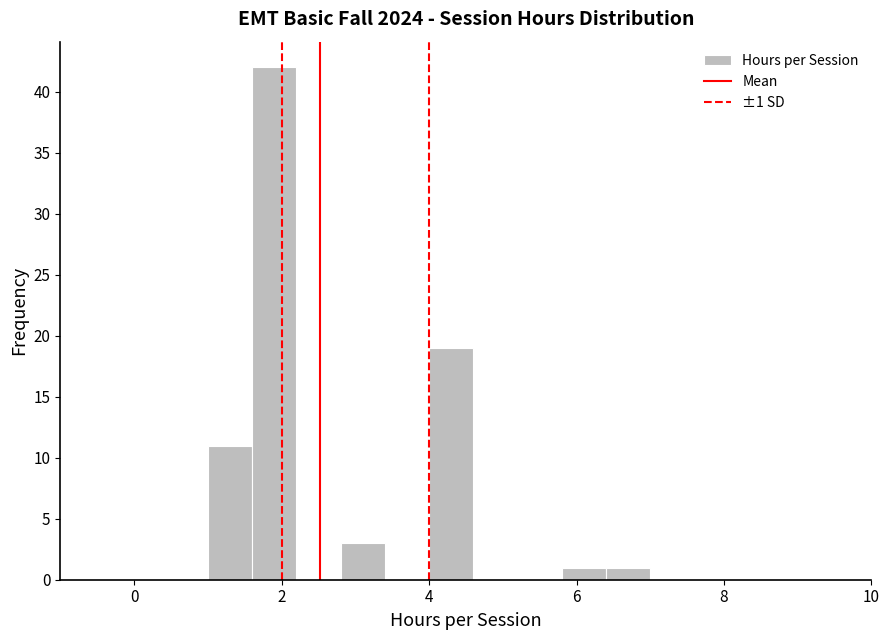

Around what value on the x-axis is the tallest bar? Give the approximate position of its centre, as read against the axis.

2.0